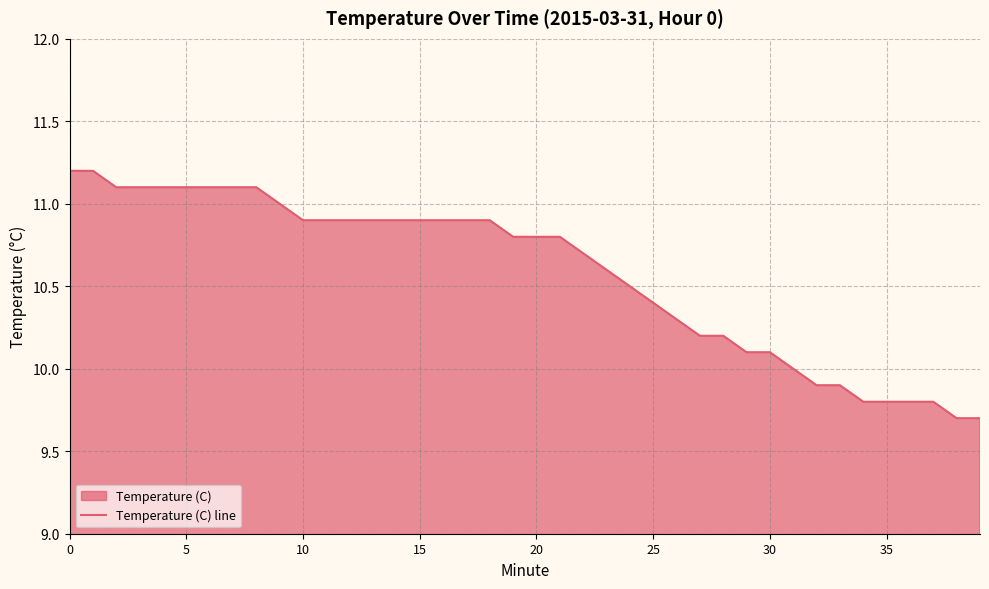

True or false: there are more than 0 points higher than both neighbors.

False